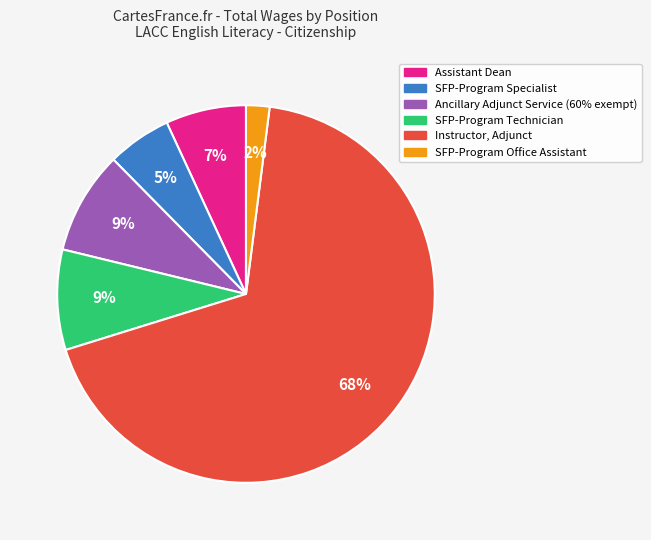

What is the largest slice in the pie chart?

Instructor, Adjunct